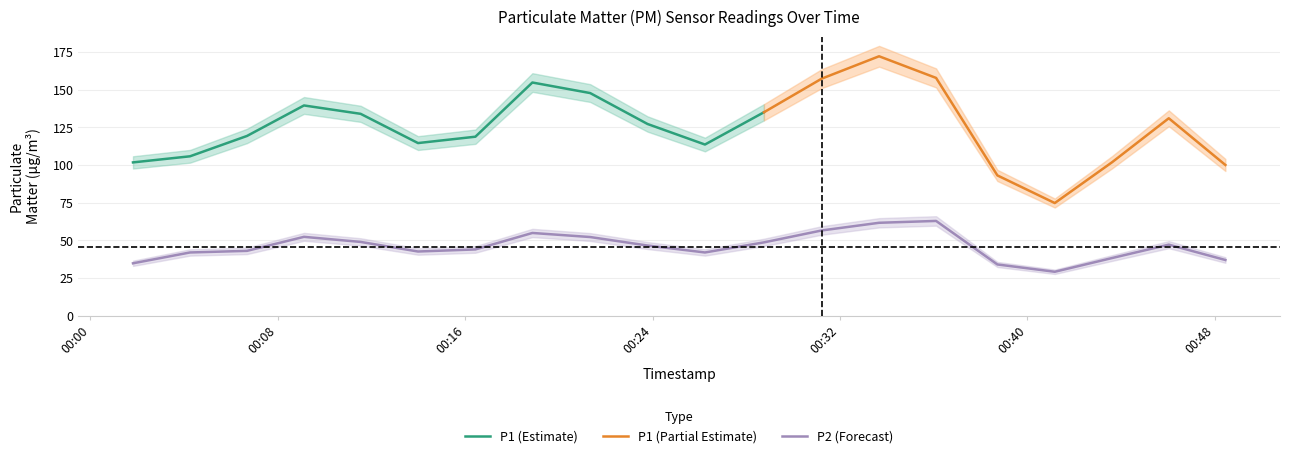

What is the lowest value of the P2 (Forecast) series?

29.2